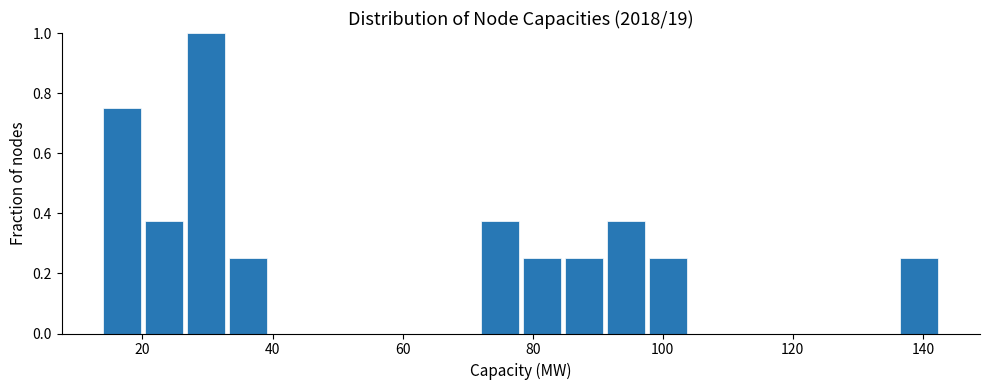

Around what value on the x-axis is the tallest bar? Give the approximate position of its centre, as read against the axis.

30